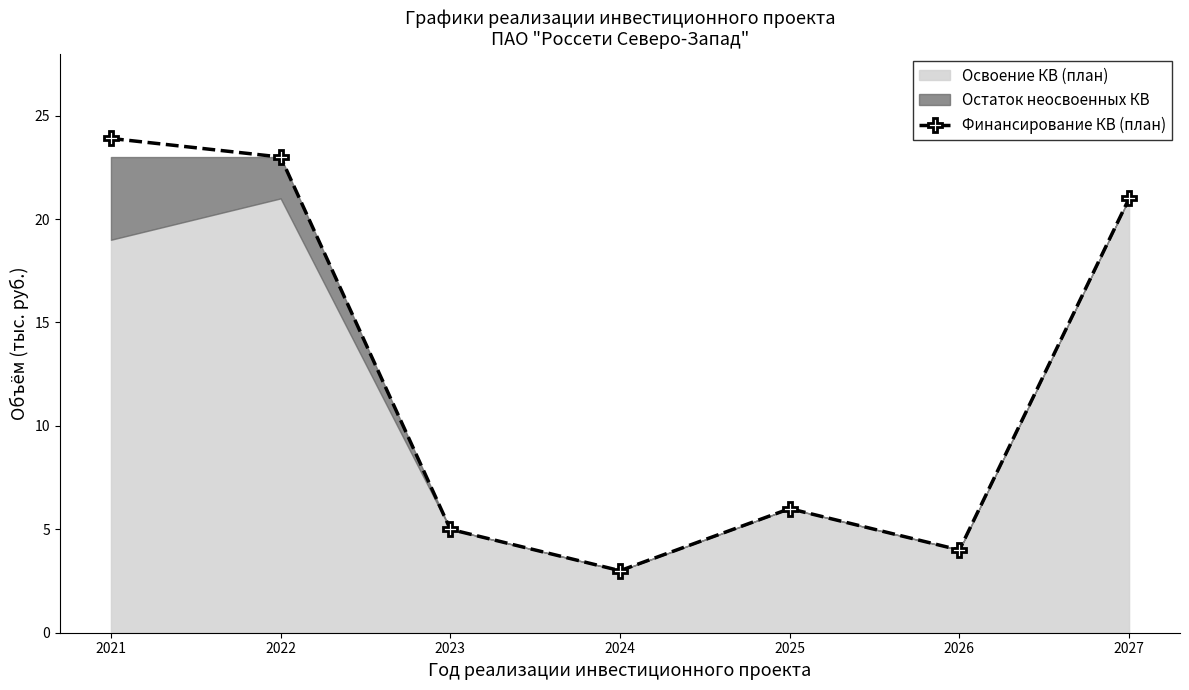

List the labels in order of value, largest first.

2021, 2022, 2027, 2025, 2023, 2026, 2024